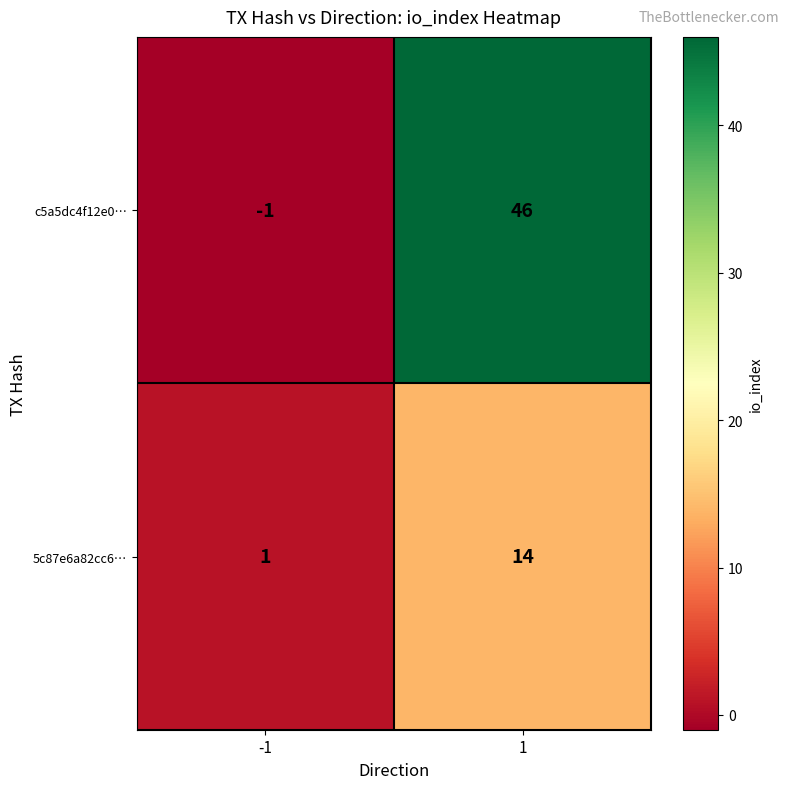

At which category does the chart reach its peak across all series?

1